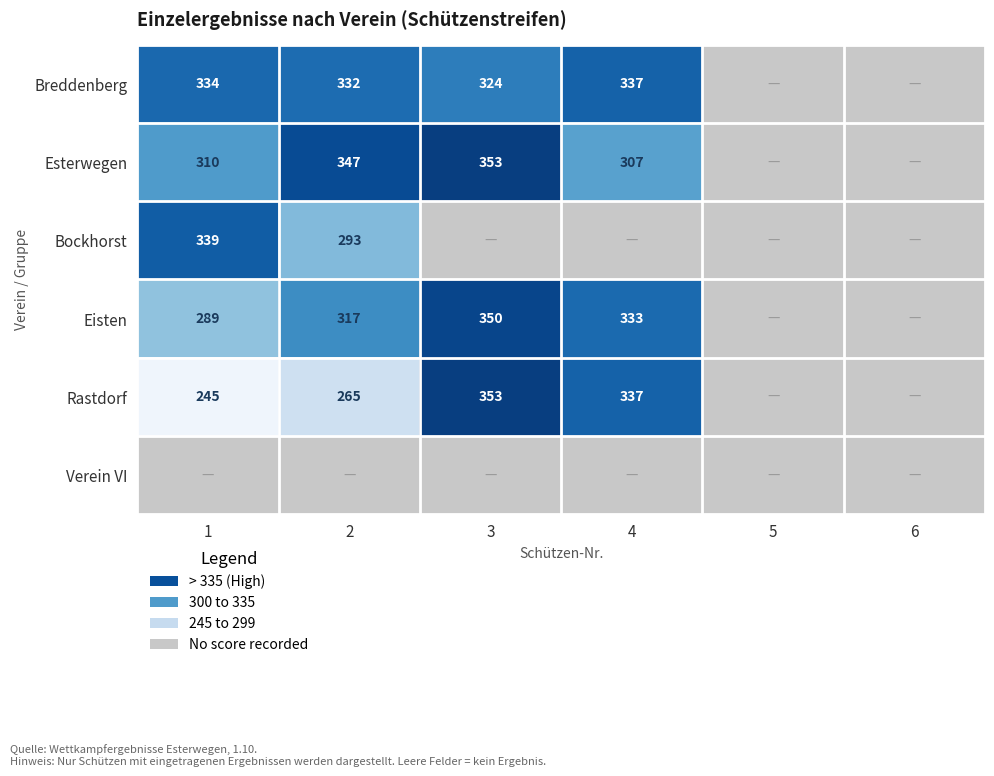

The Esterwegen series shows 182 at 4. True or false?

False